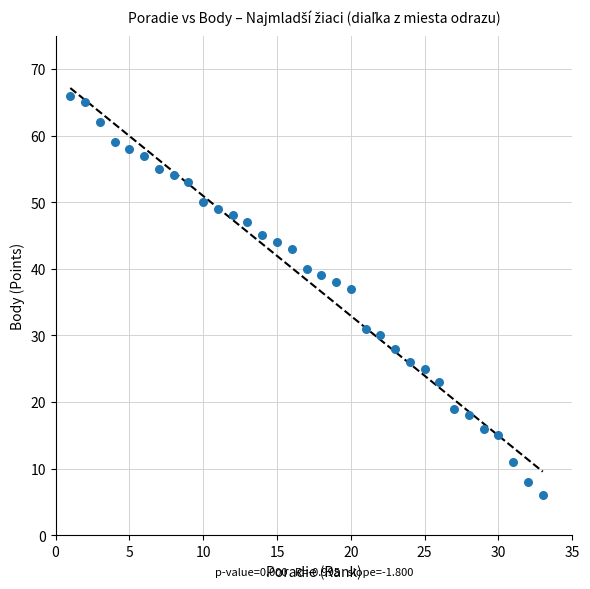

What Y value in the scatter plot is closest to 36?

37